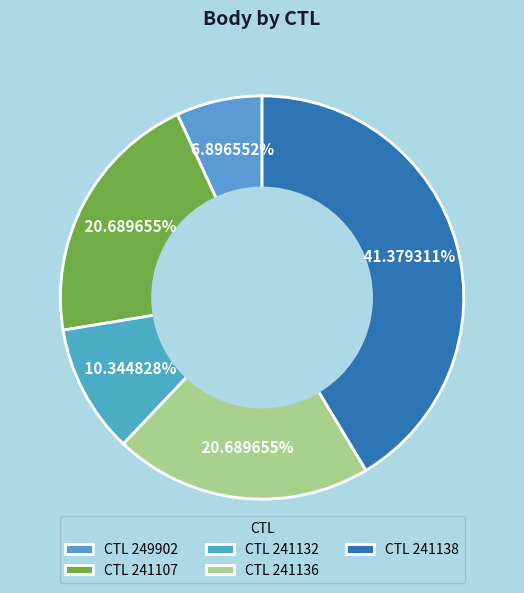

How many segments does this pie chart have?

5